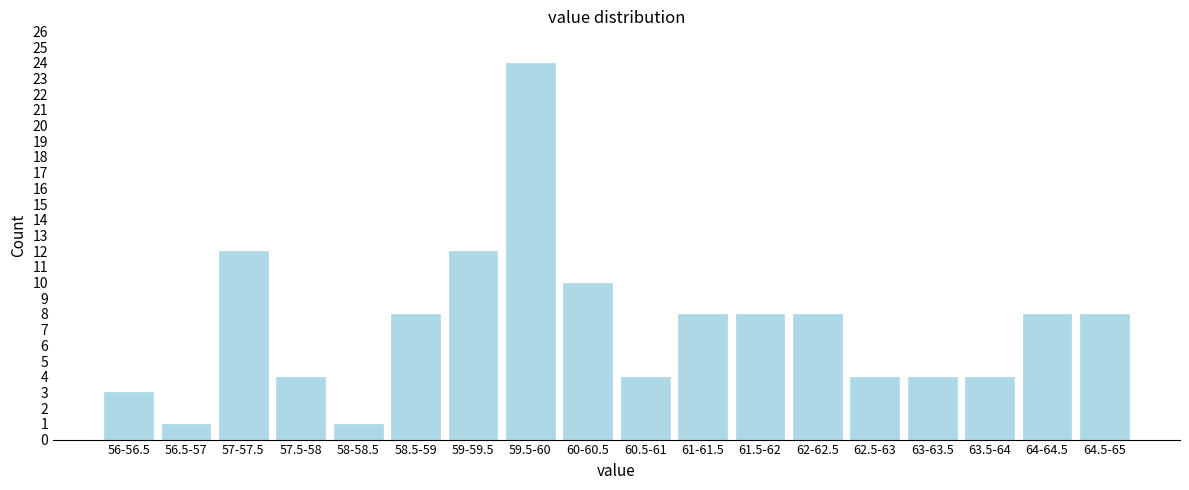

Reading right to left, what are all the values shown in this chart?

8	8	4	4	4	8	8	8	4	10	24	12	8	1	4	12	1	3